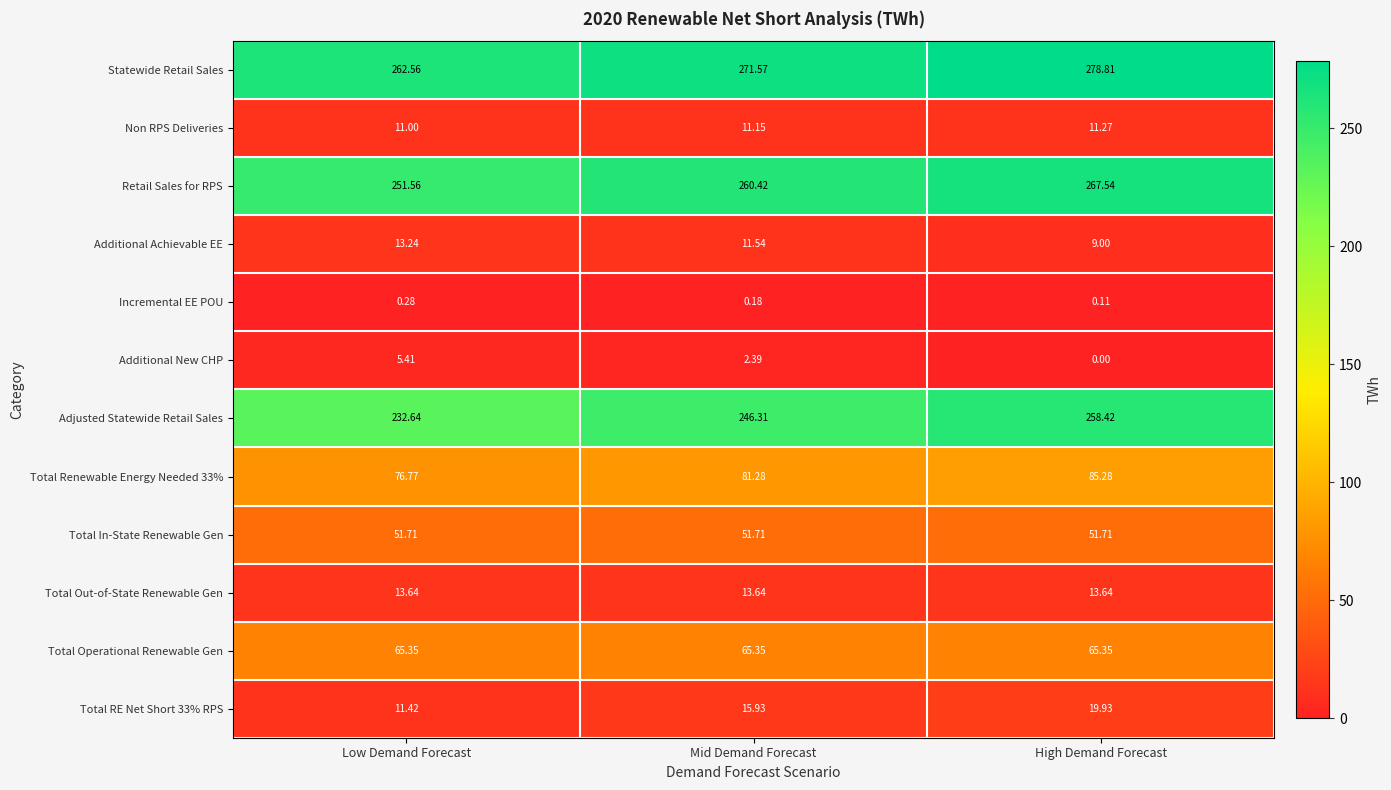

At which category is the sum across all series the highest?

High Demand Forecast